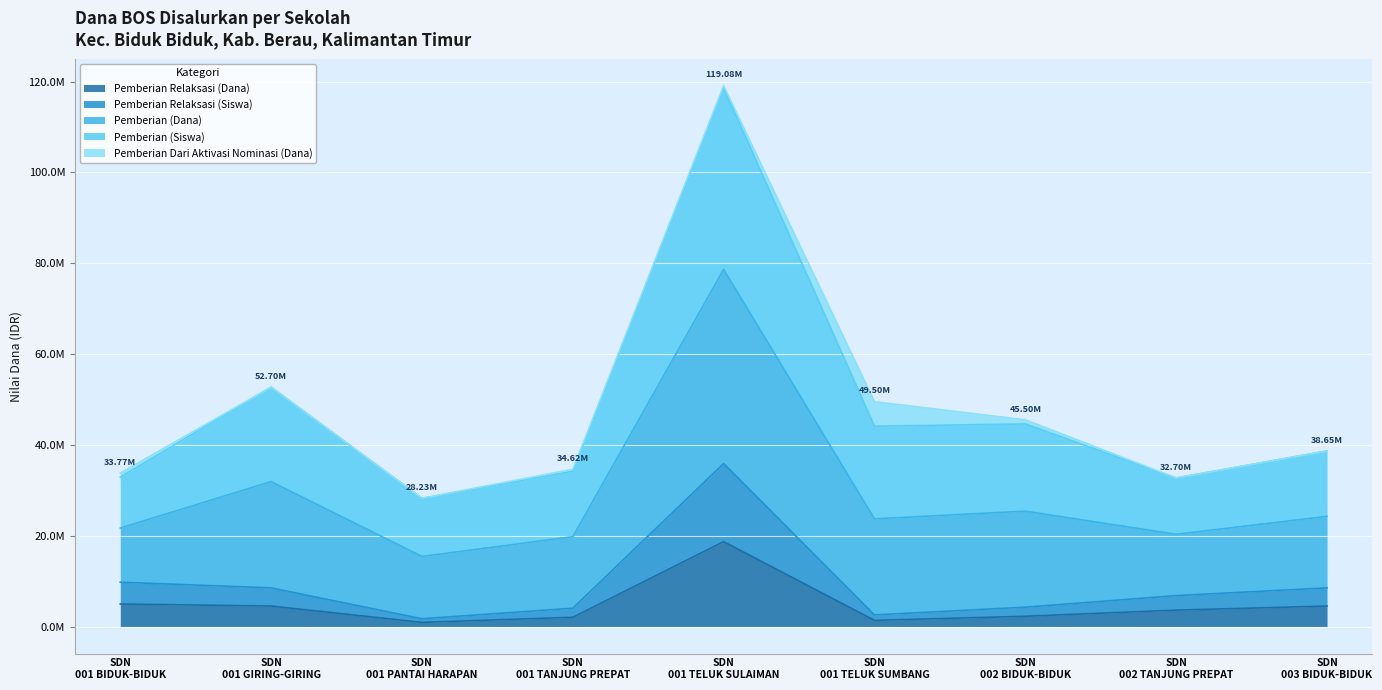

Does the chart display data point markers on the line(s)?

No